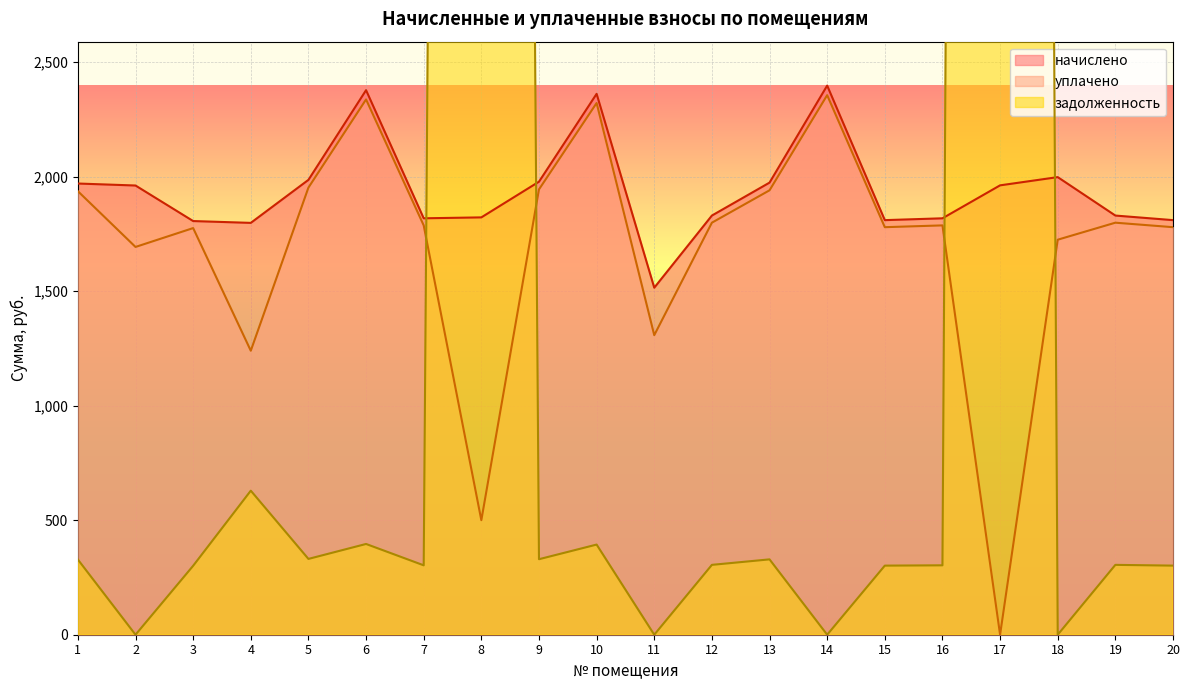

True or false: начислено and задолженность intersect in this chart.

True